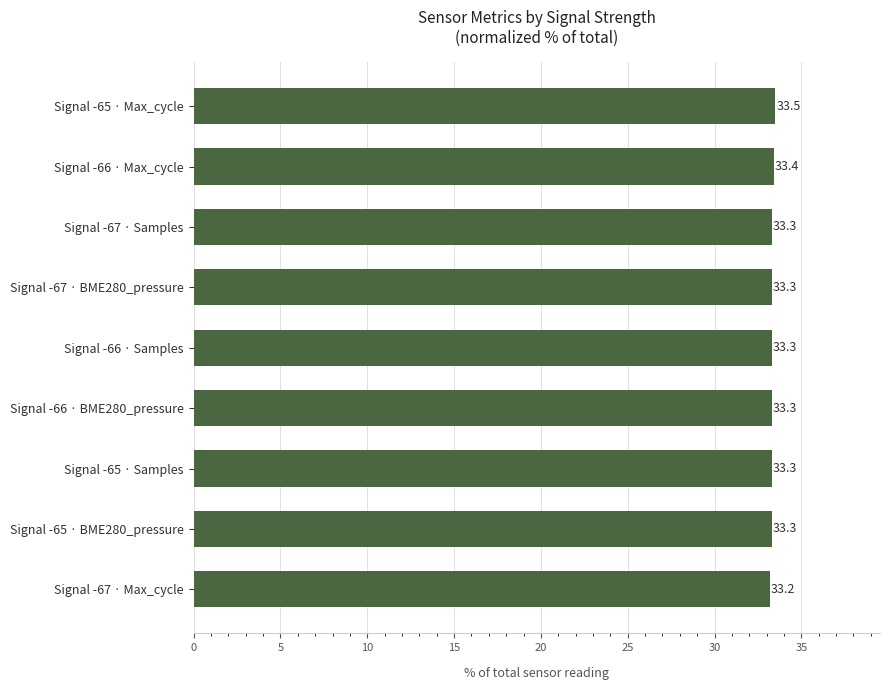

The value at Signal -65 · Max_cycle is 49.0. True or false?

False